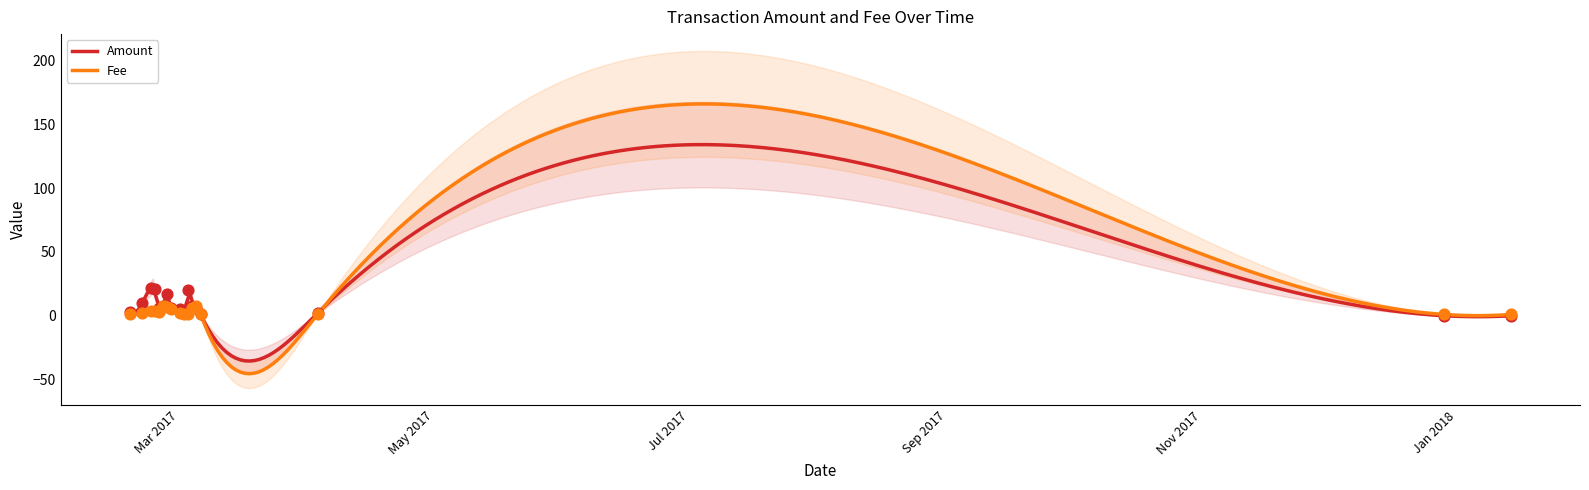

Which series contains the lowest Y value?

Amount